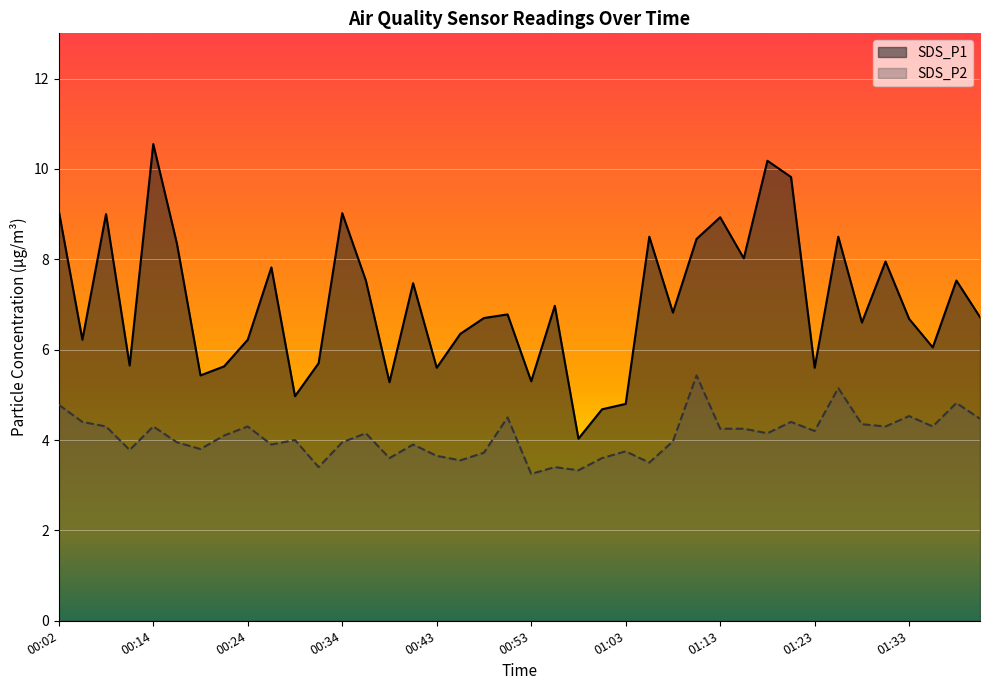

What is the label of the 22nd point from the right?

00:48